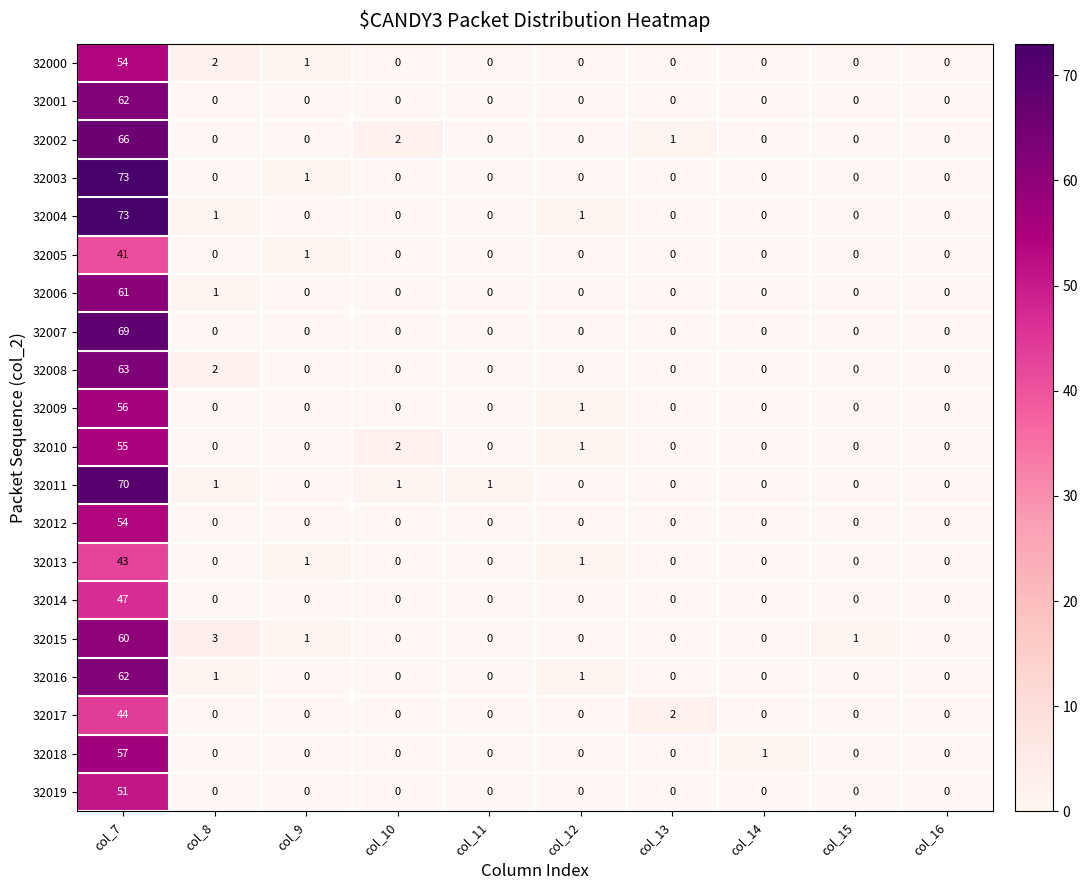

How many distinct data groups are displayed?

20